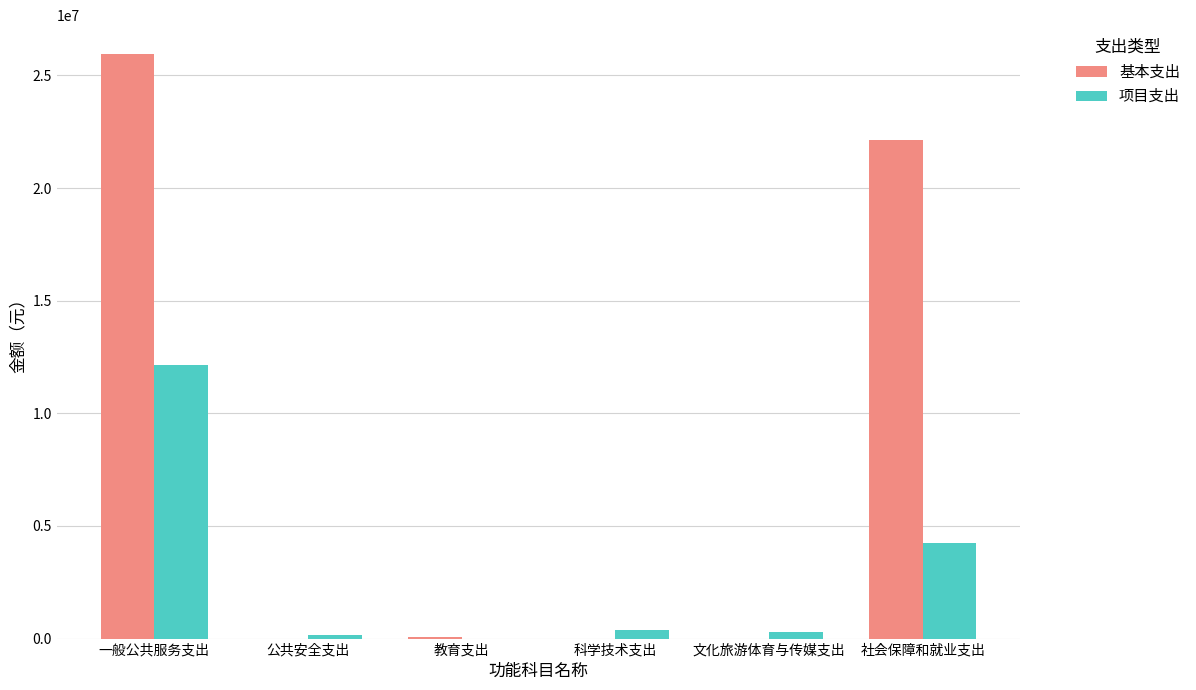

Are the bars horizontal?

No